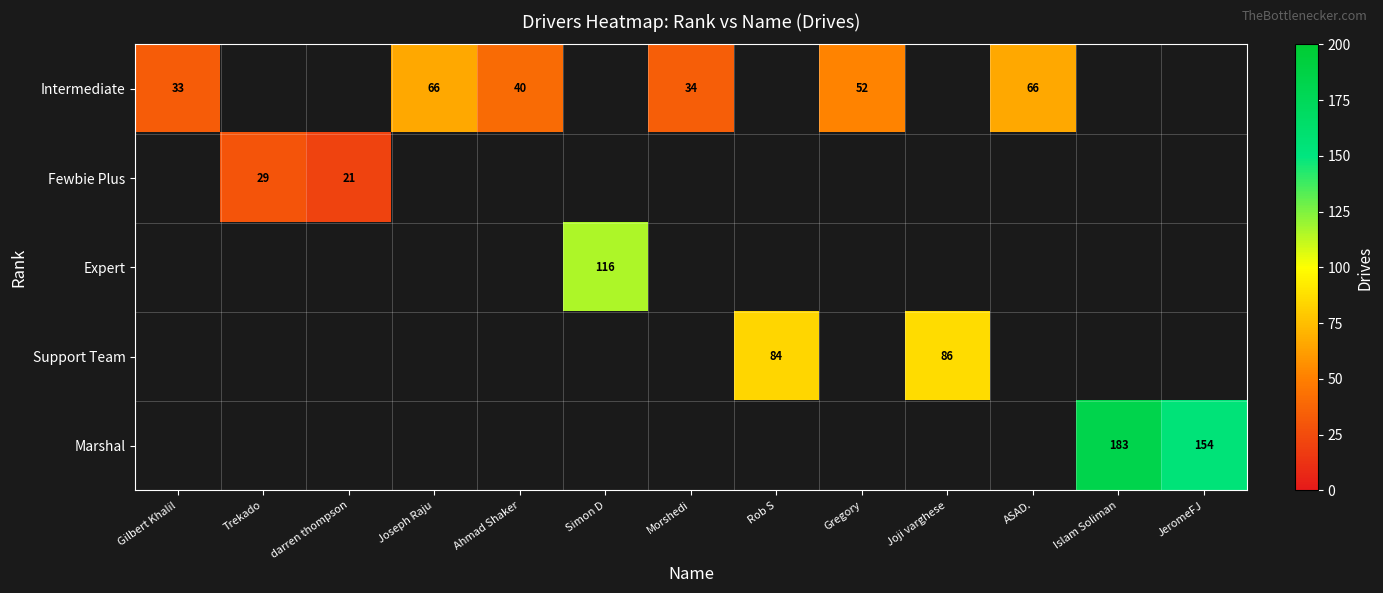

Is it true that Intermediate equals 46 at Gilbert Khalil?

False